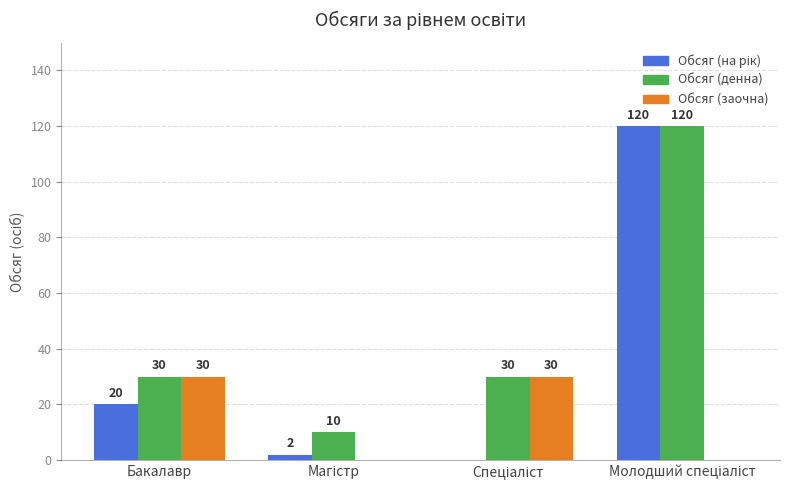

Which series has the largest total across all categories?

Обсяг (денна)